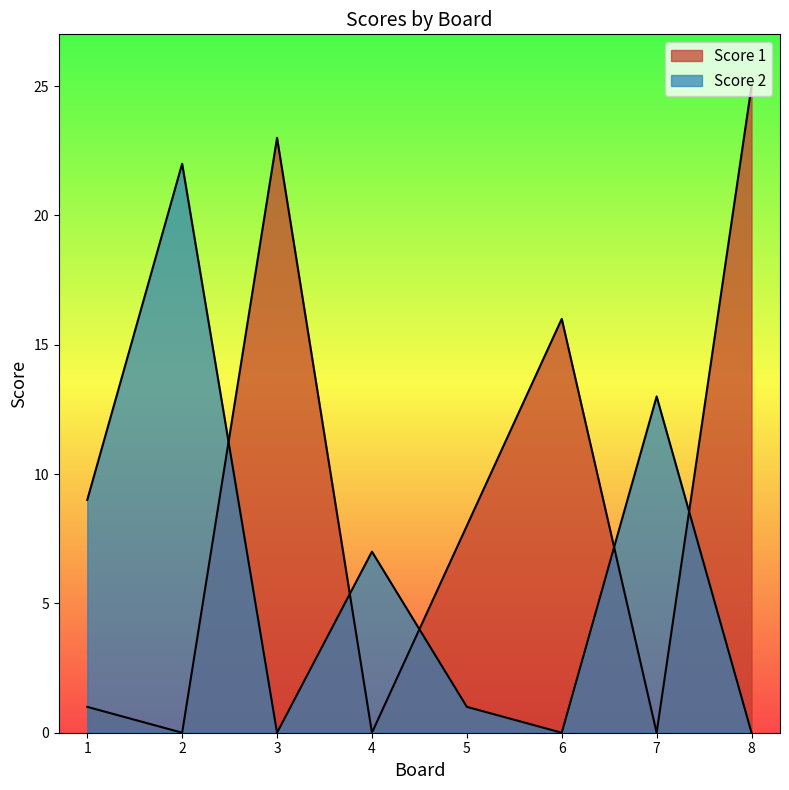

What are all the series names shown in the legend?

Score 1, Score 2